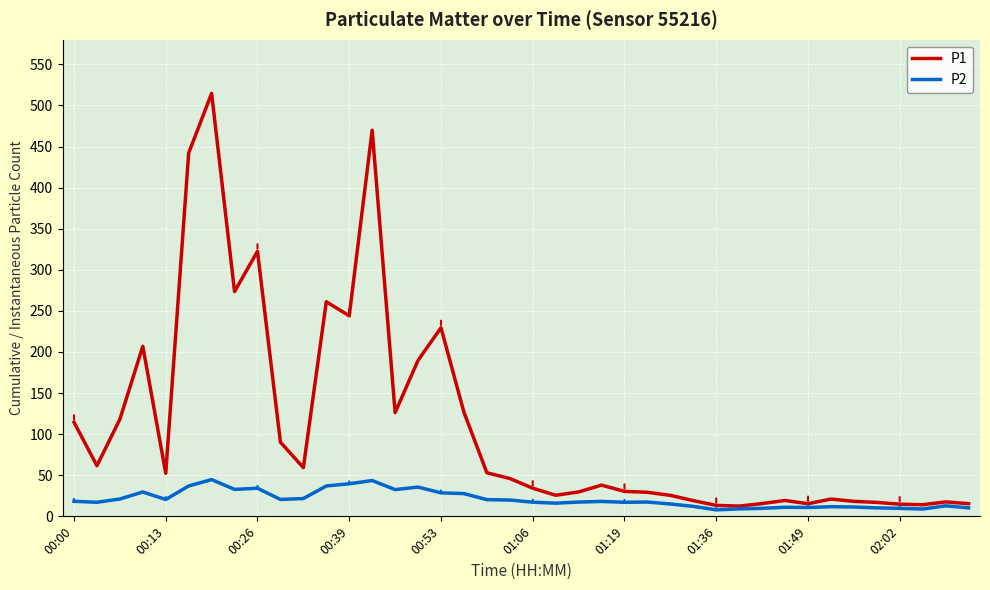

What is the greatest value displayed?

514.7